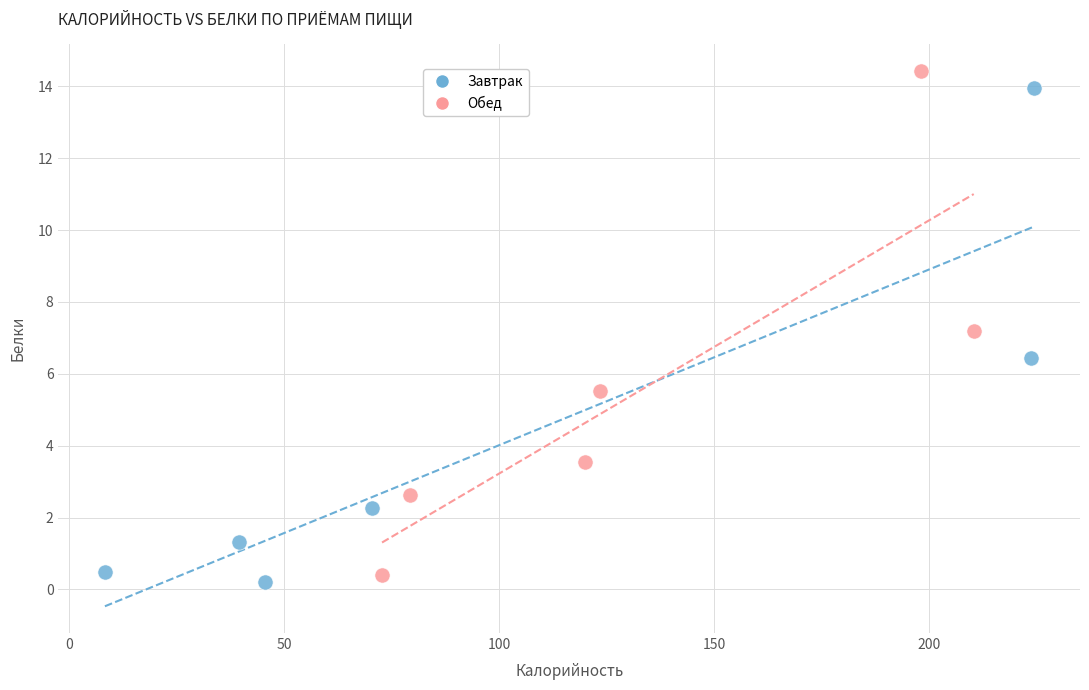

What are all the series names shown in the legend?

Завтрак, Обед